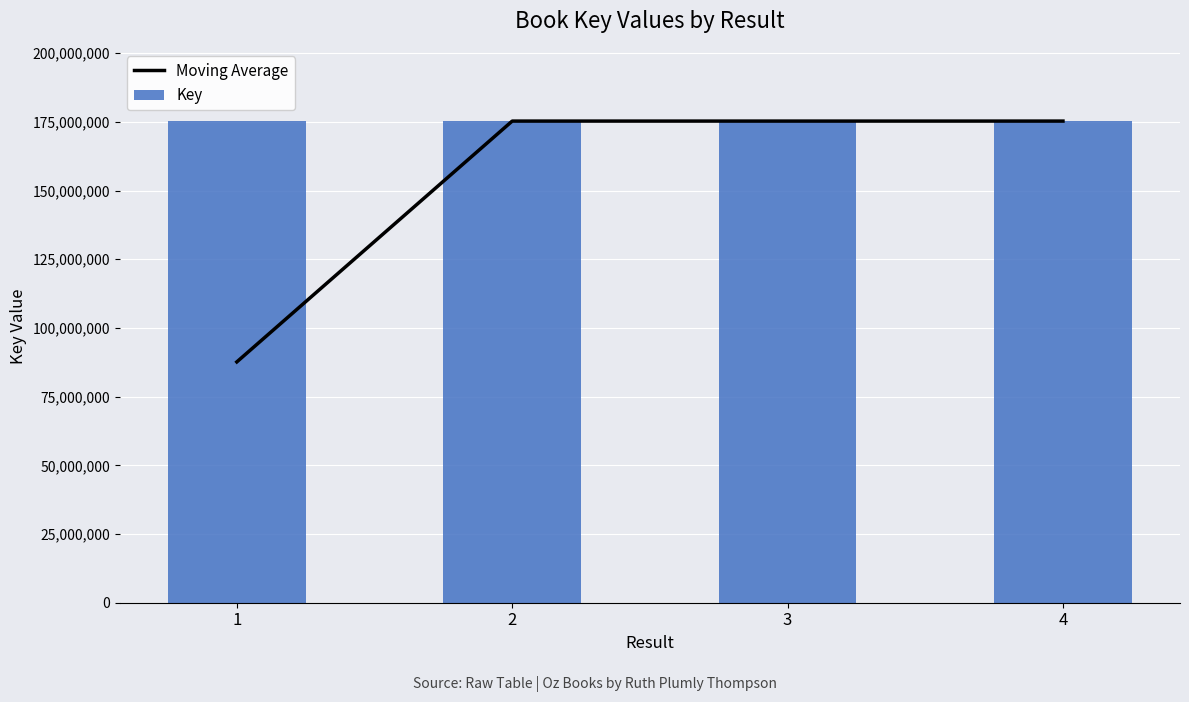

What are all the series names shown in the legend?

Moving Average, Key